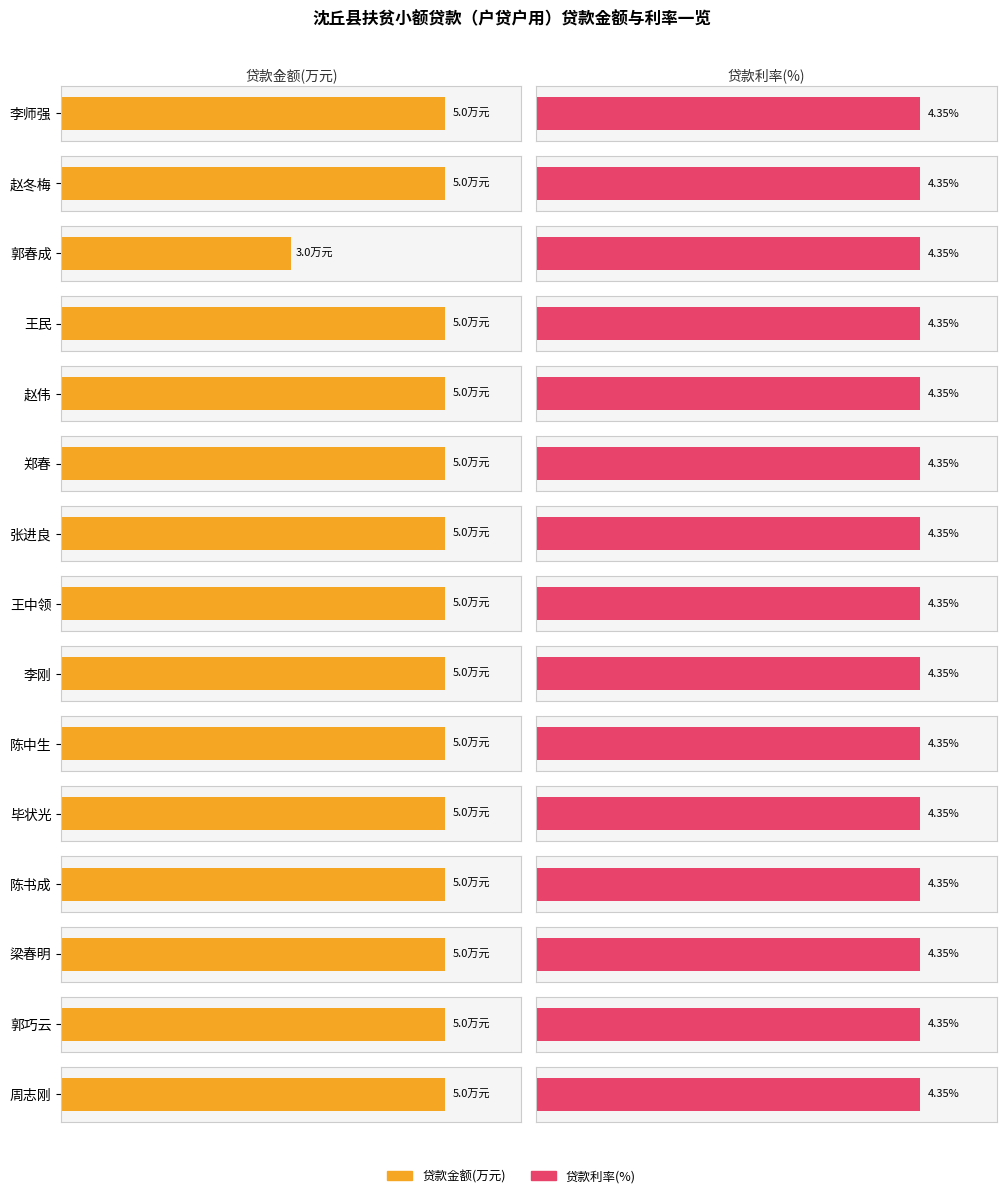

The 贷款利率(%) series shows 6.6 at 王中领. True or false?

False